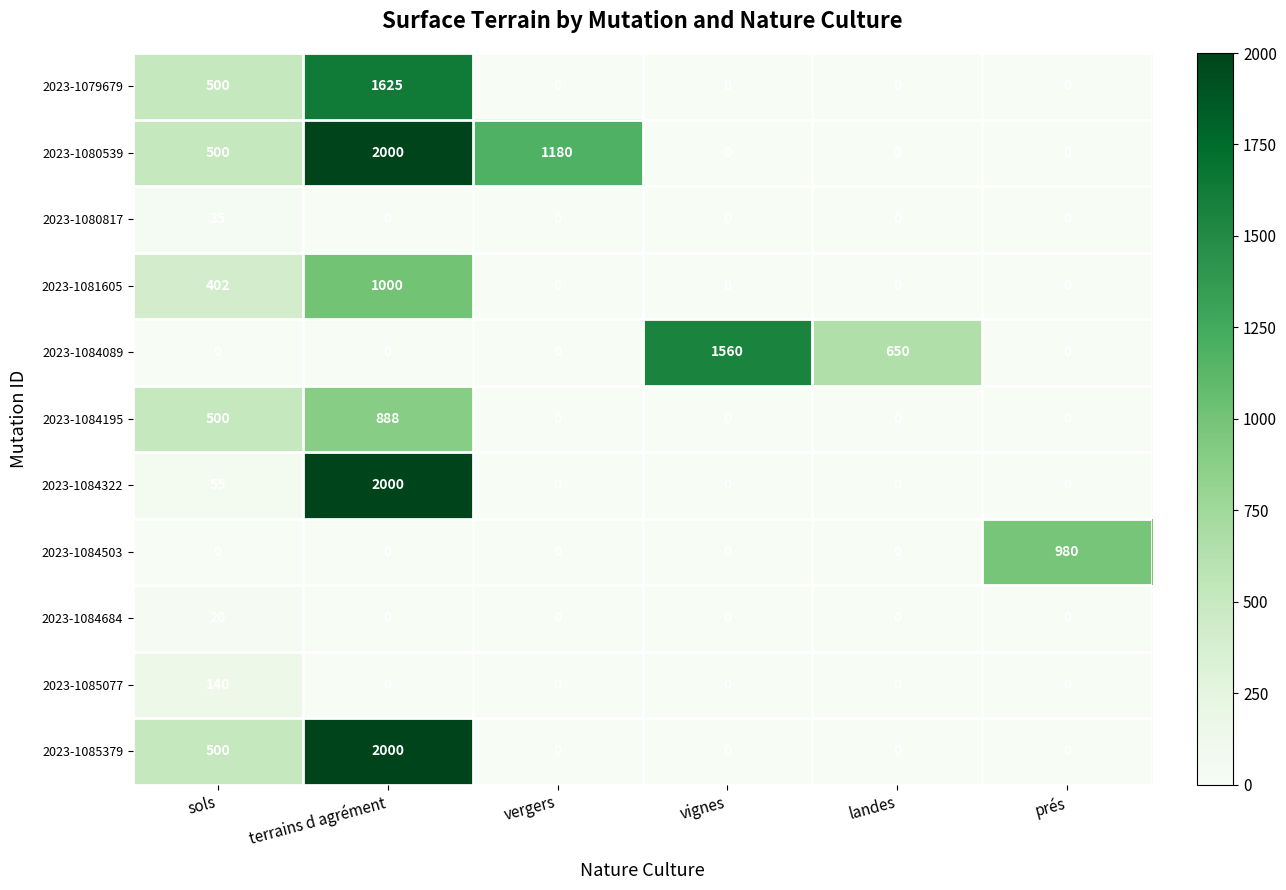

What is the average value of the 2023-1085077 series?

23